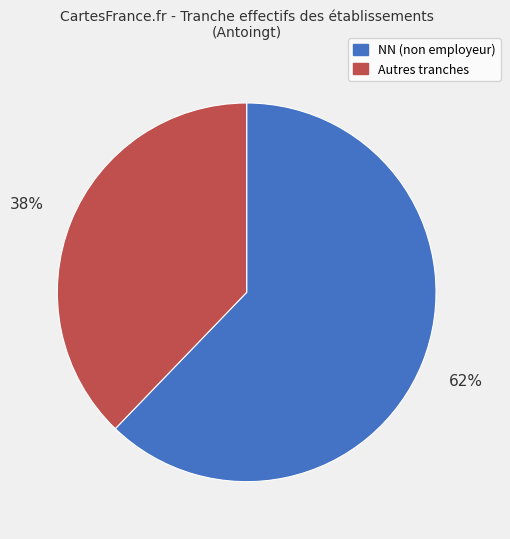

How many segments does this pie chart have?

2